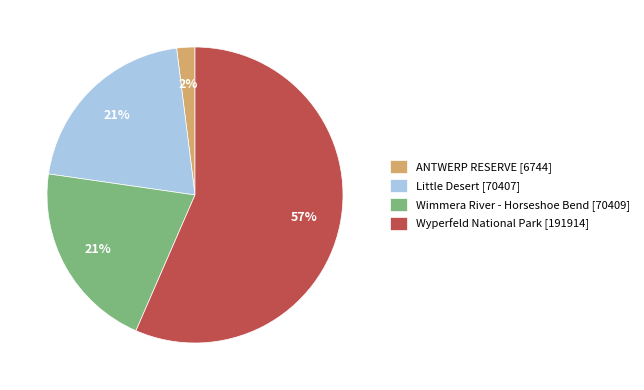

Is it true that Little Desert is 32% of the pie?

False